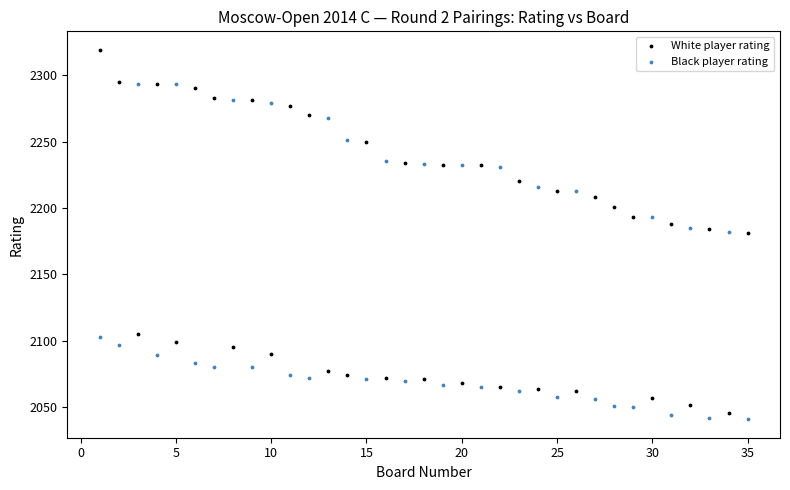

Across all data points, what is the range of X values (max minus min)?

34